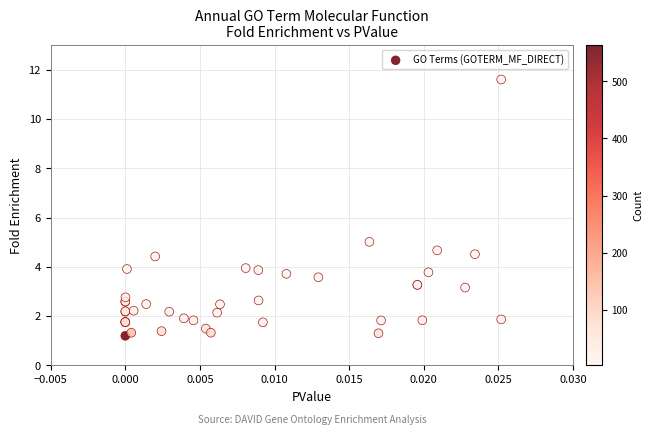

What Y value in the scatter plot is closest to 6?

5.0